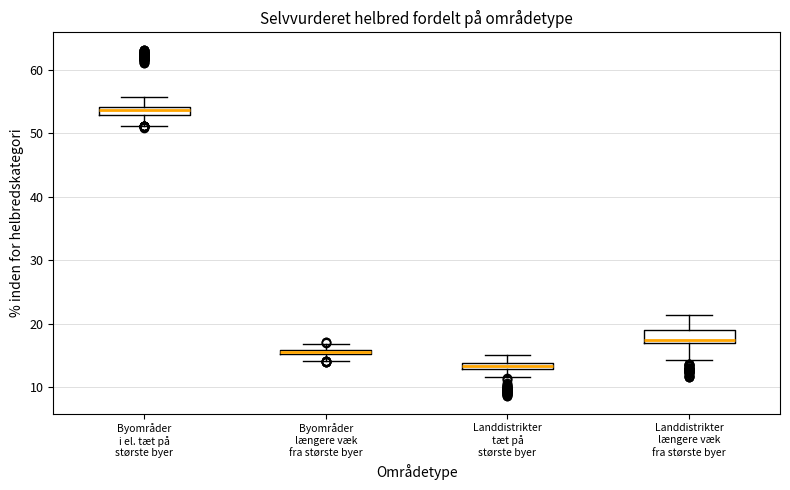

Which box's median line is the lowest?

Landdistrikter tæt på største byer